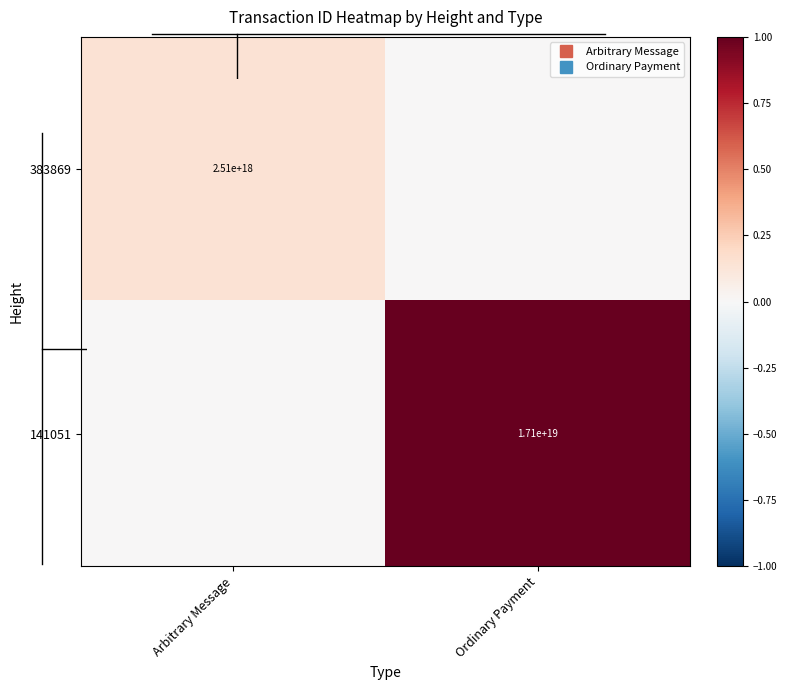

How many values in 141051 are above zero?

1